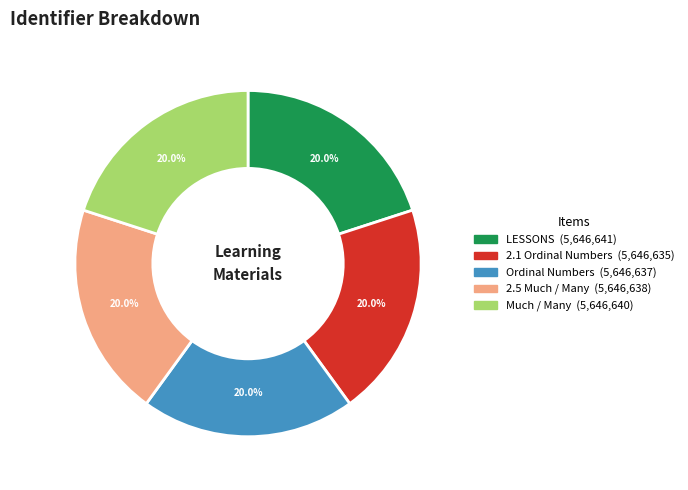

What is the ratio of the value at 2.5 Much / Many to the value at 2.1 Ordinal Numbers?

1.0